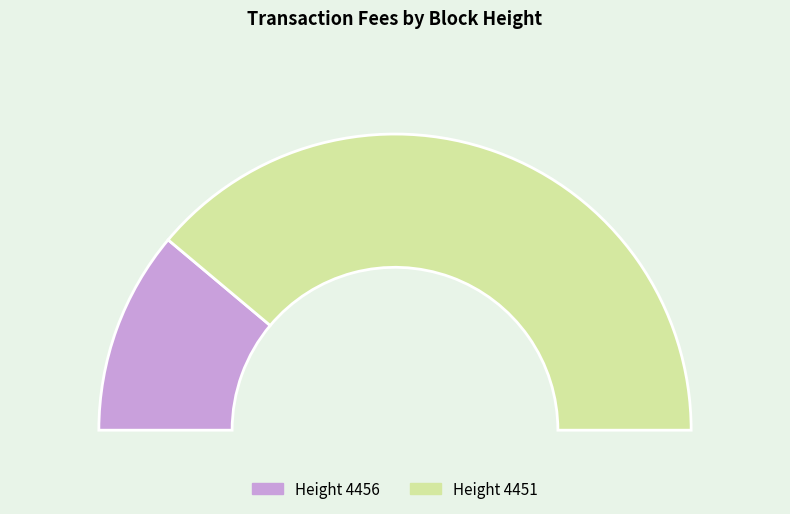

The 4456 slice represents 22% of the pie. True or false?

True